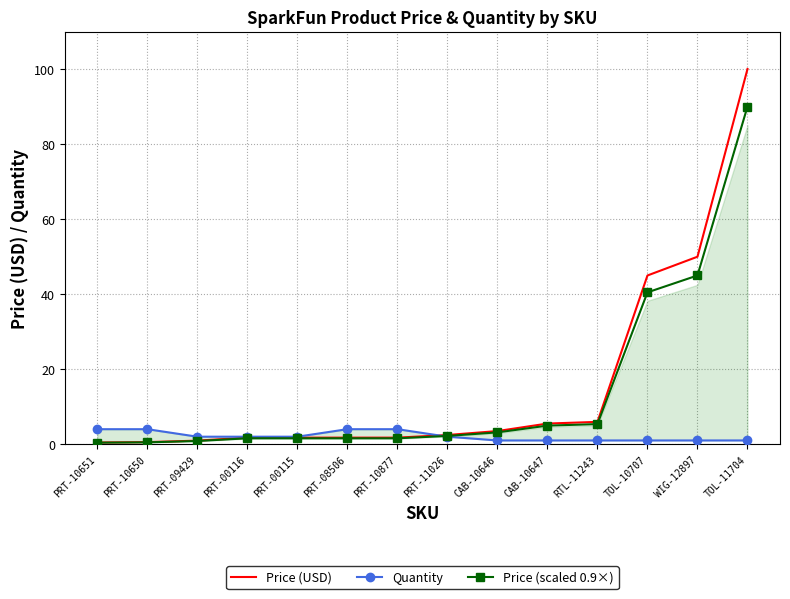

True or false: Price (scaled 0.9×) has more than 1 points higher than both neighbors.

False